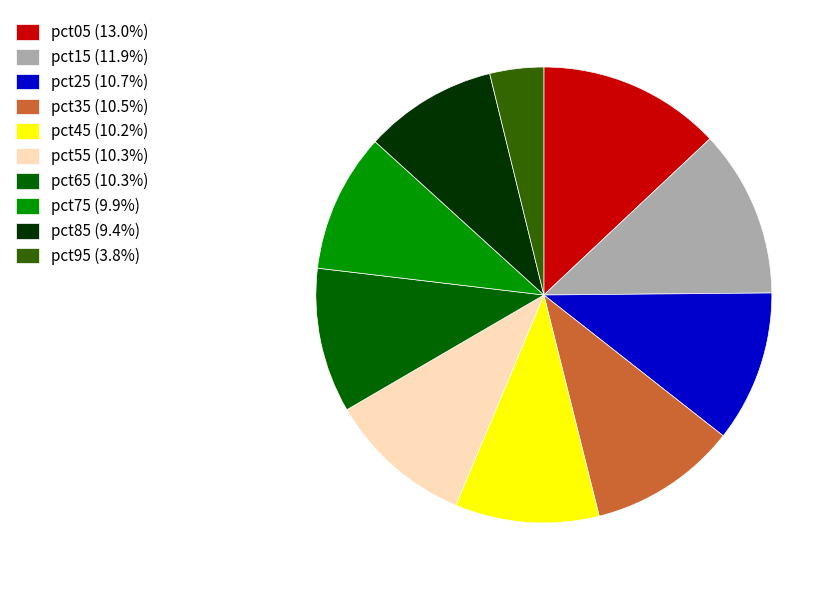

Is it true that pct85 is 9% of the pie?

True